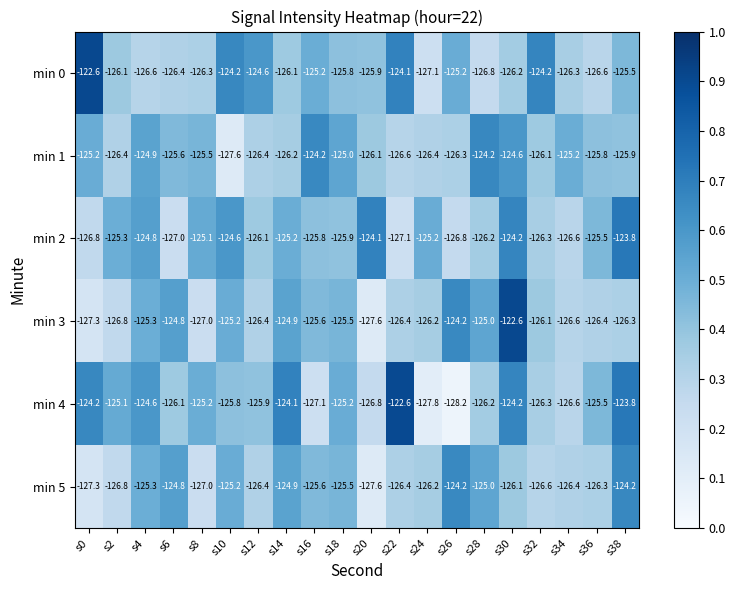

The value of min 0 at s30 is -126.2. True or false?

True